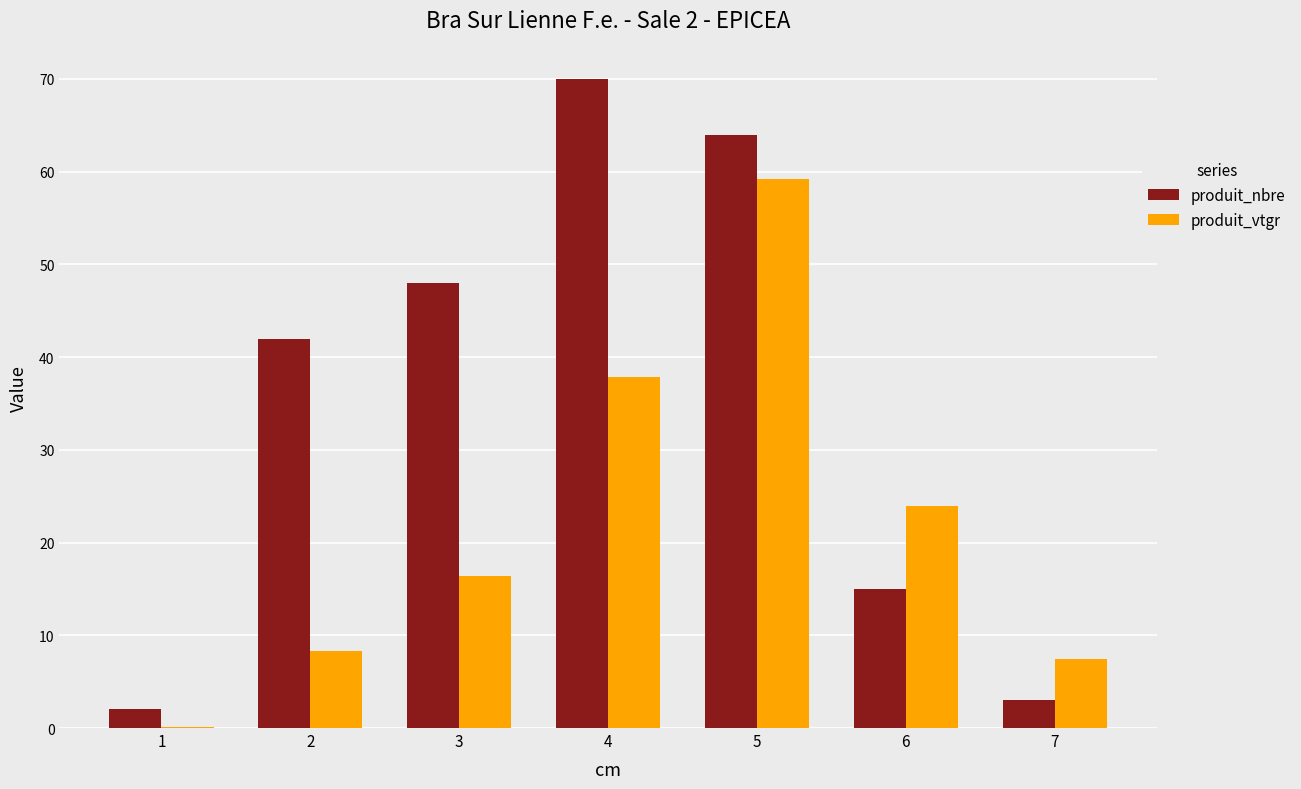

The produit_vtgr series shows 42.6 at 6. True or false?

False